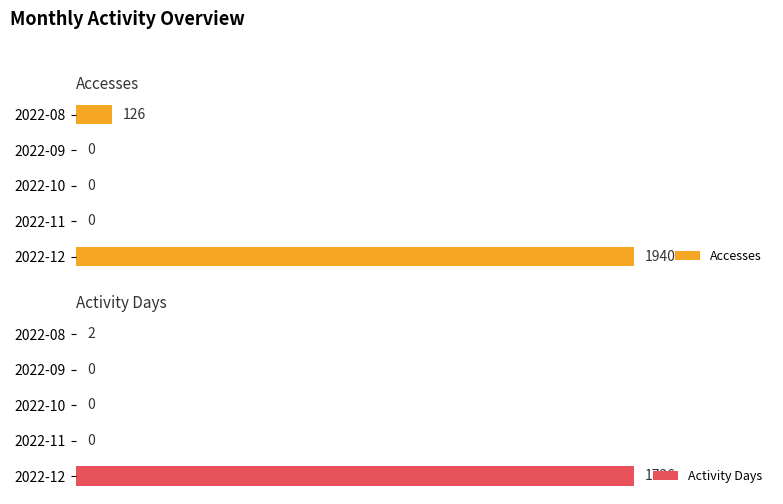

What is the value of the Activity Days bar at the 5th from the left?

1736